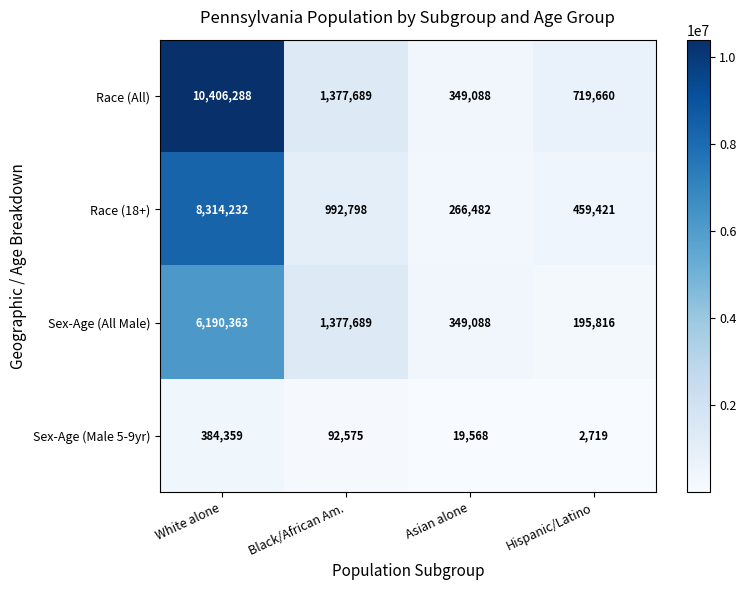

What is the maximum value for Sex-Age (All Male)?

6190363